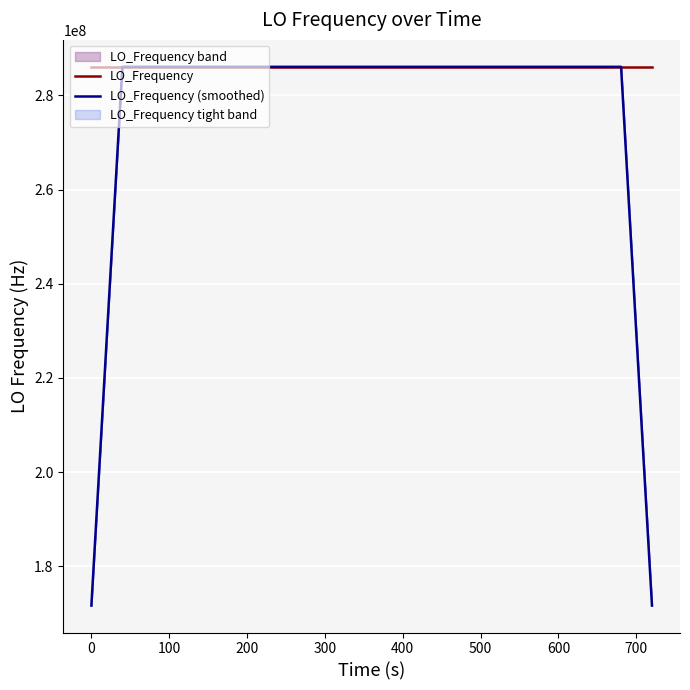

What is the highest value of the LO_Frequency series?

286078807.9